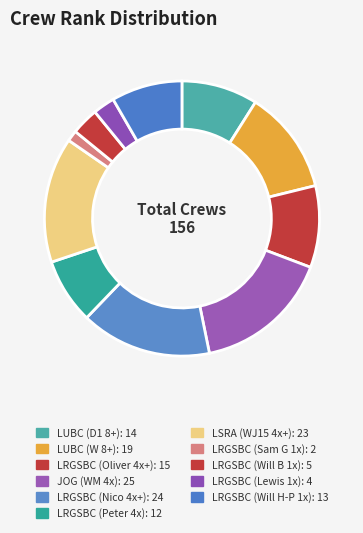

How many segments does this pie chart have?

11